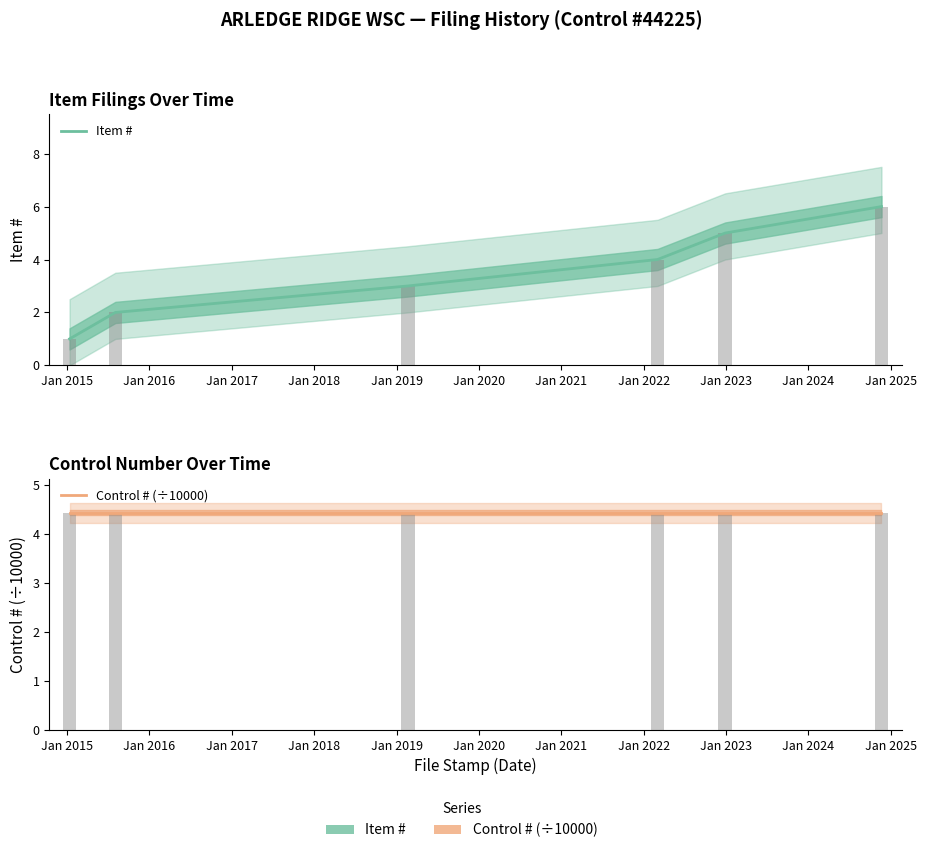

What is the value of the Item # bar at the 6th from the left?

6.0